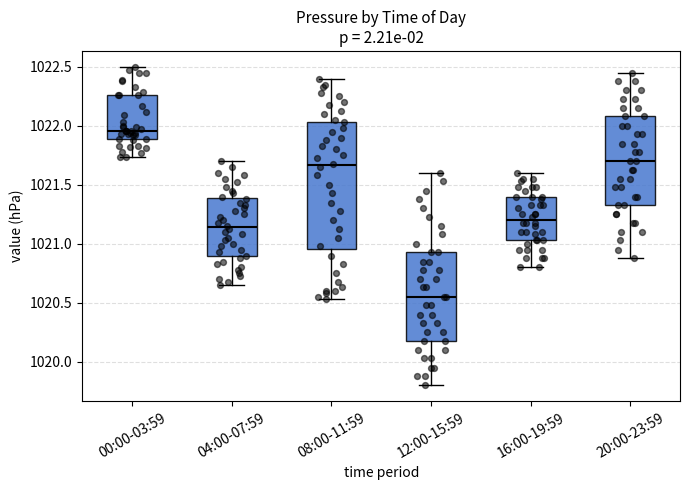

Which box's median line is the highest?

00:00-03:59